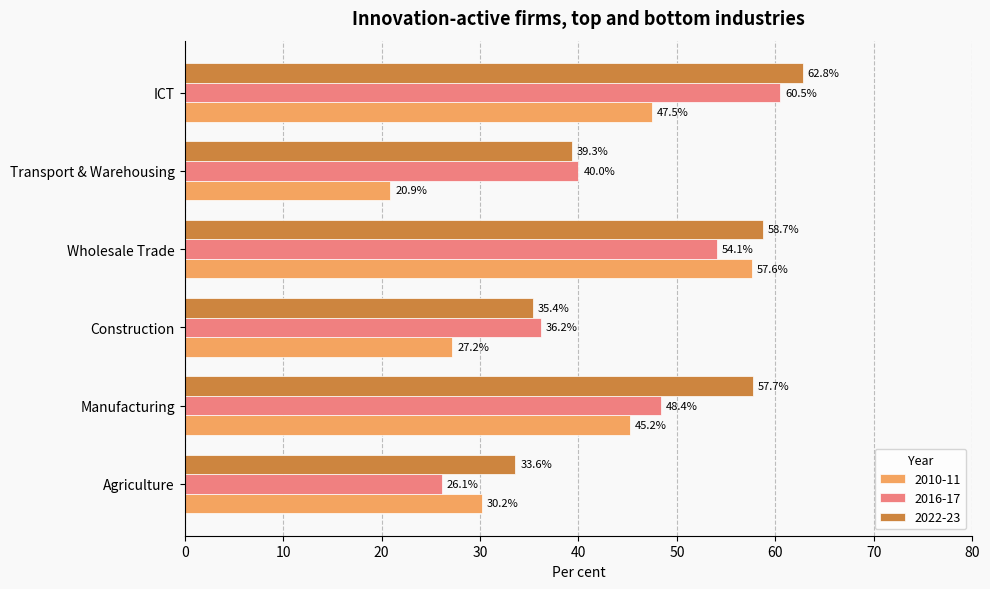

How many distinct data groups are displayed?

3